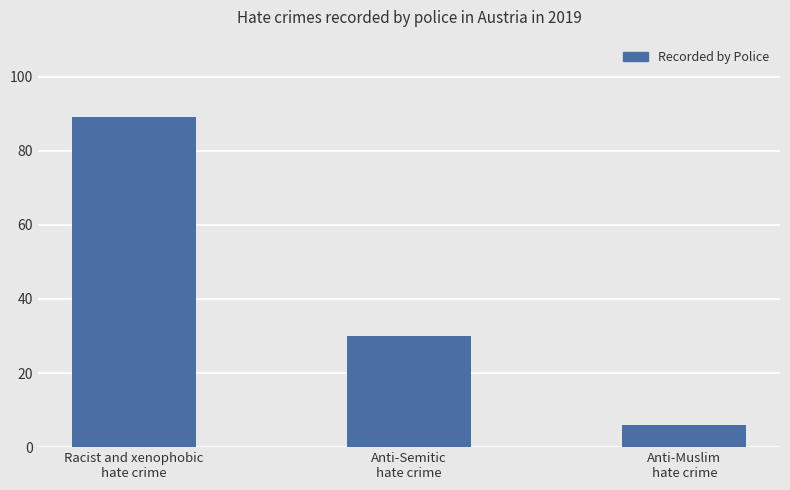

Reading left to right, what are all the values shown in this chart?

Racist and xenophobic
hate crime=89	Anti-Semitic
hate crime=30	Anti-Muslim
hate crime=6